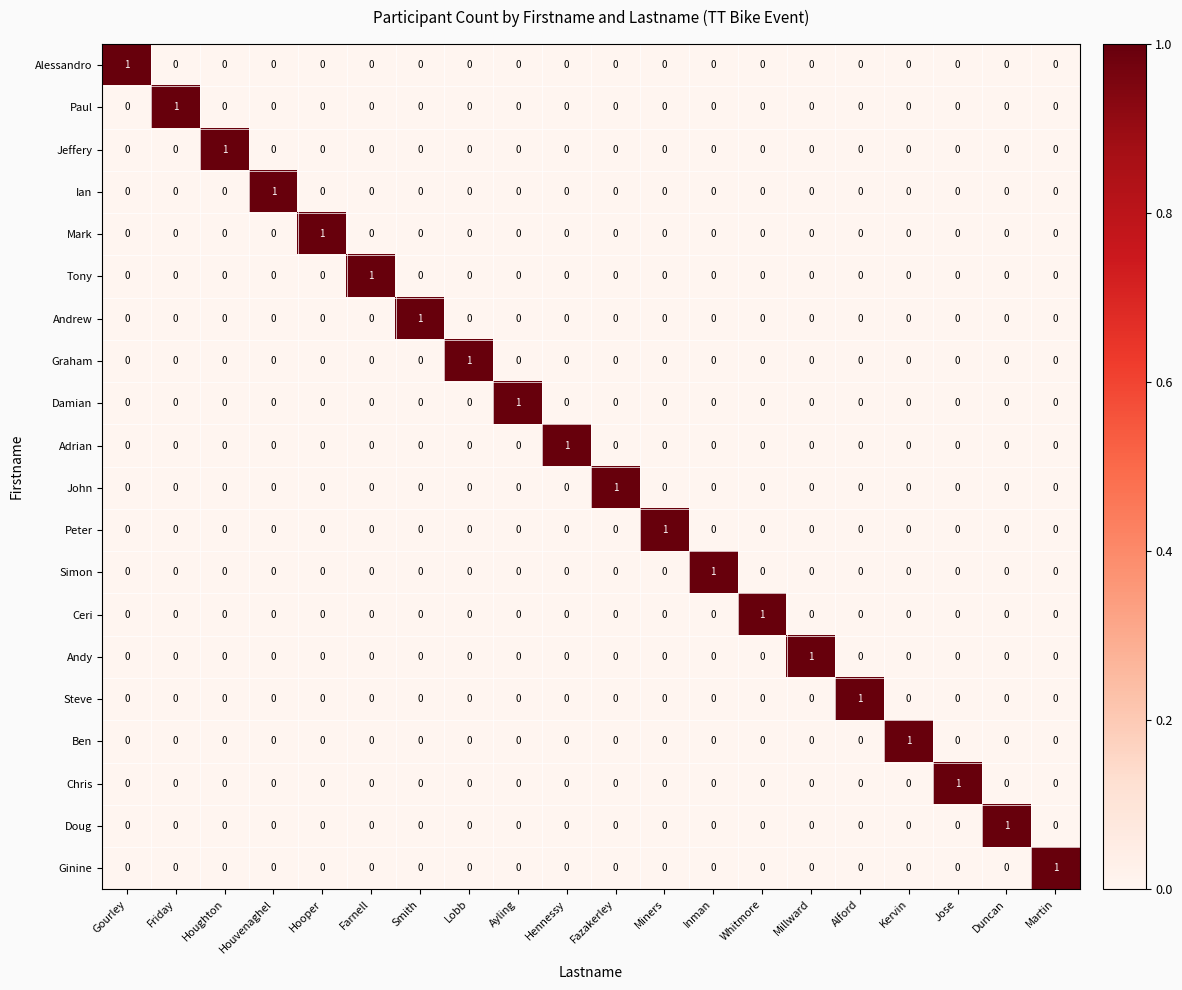

At how many categories does at least one series exceed 0?

20